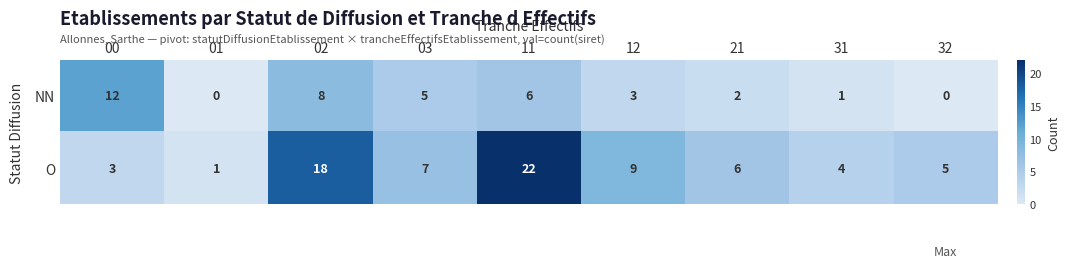

Rank the series by their average value, from lowest to highest.

NN, O